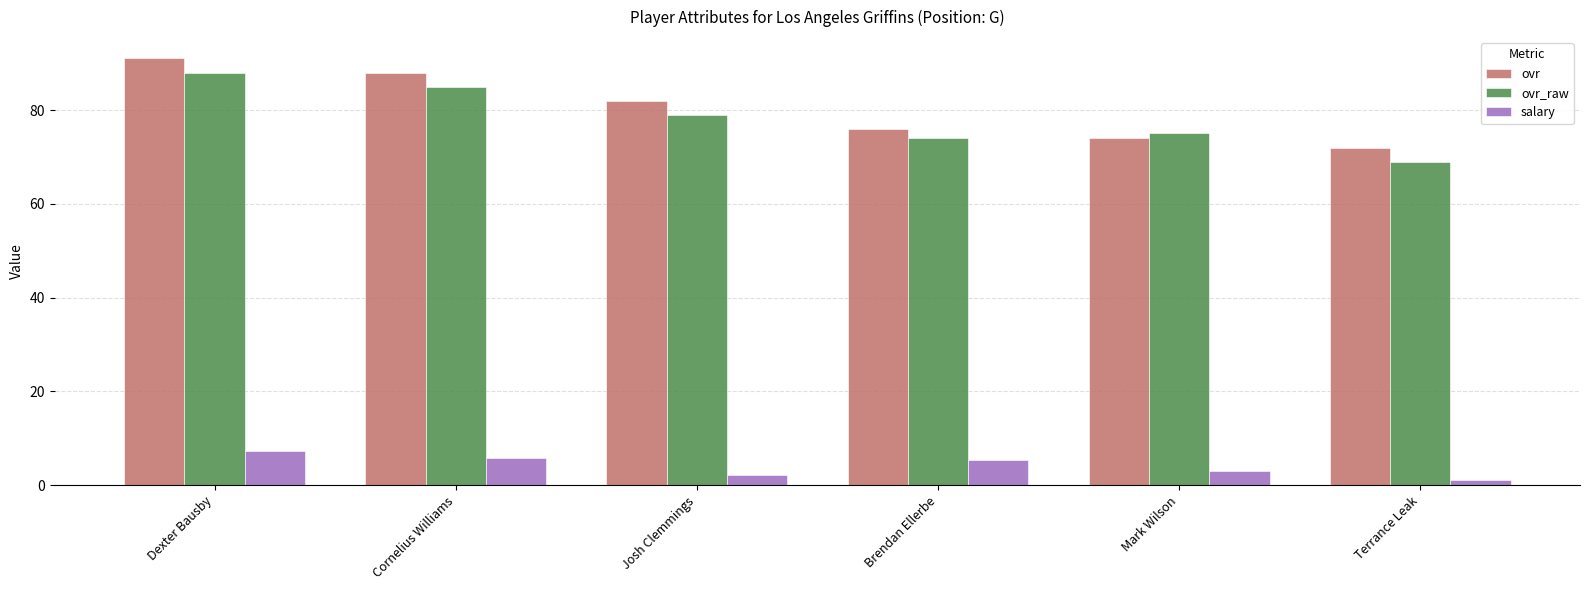

What is the difference between the second highest and second lowest values in the ovr_raw series?

11.0